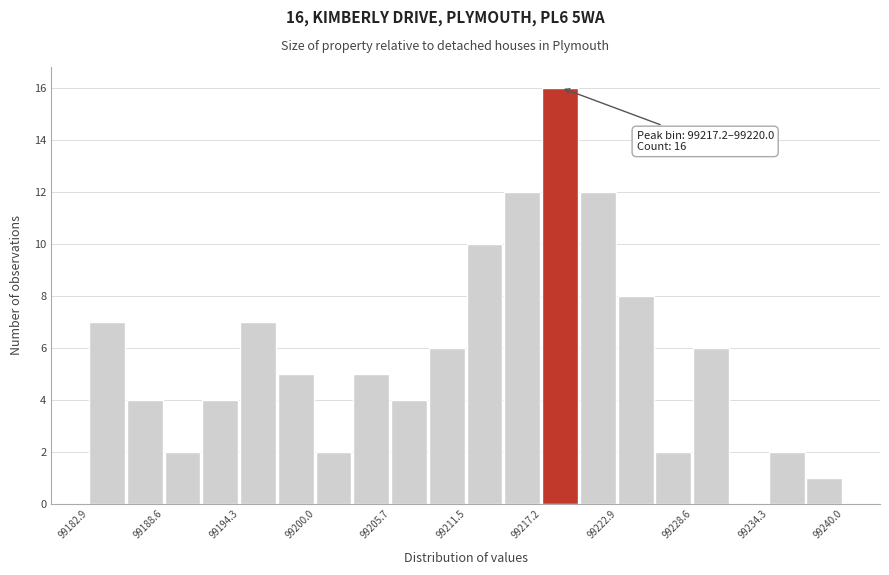

Around what value on the x-axis is the tallest bar? Give the approximate position of its centre, as read against the axis.

99219